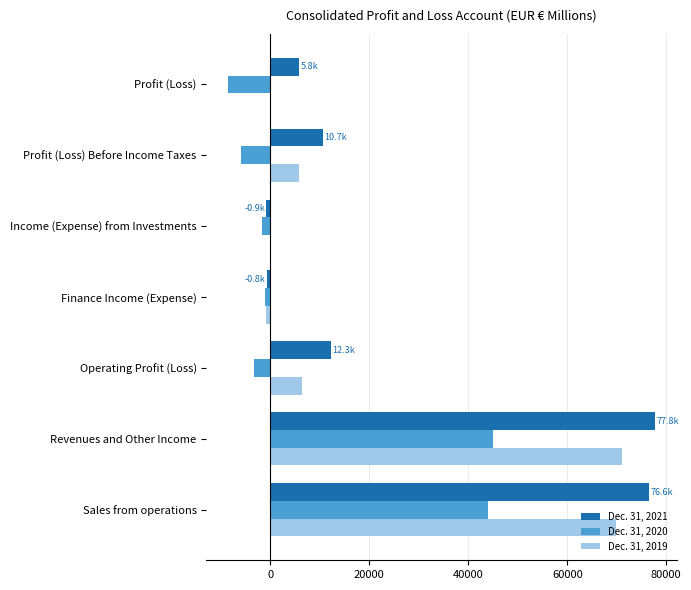

What is the total value across all series at Sales from operations?

190443